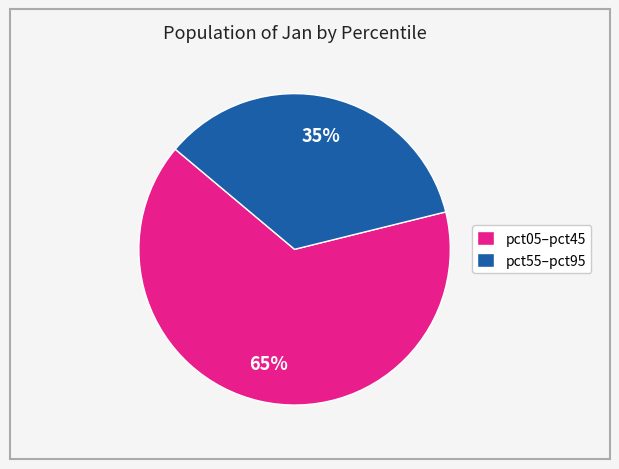

Approximately how many times larger is the value at pct05–pct45 compared to pct55–pct95?

1.9